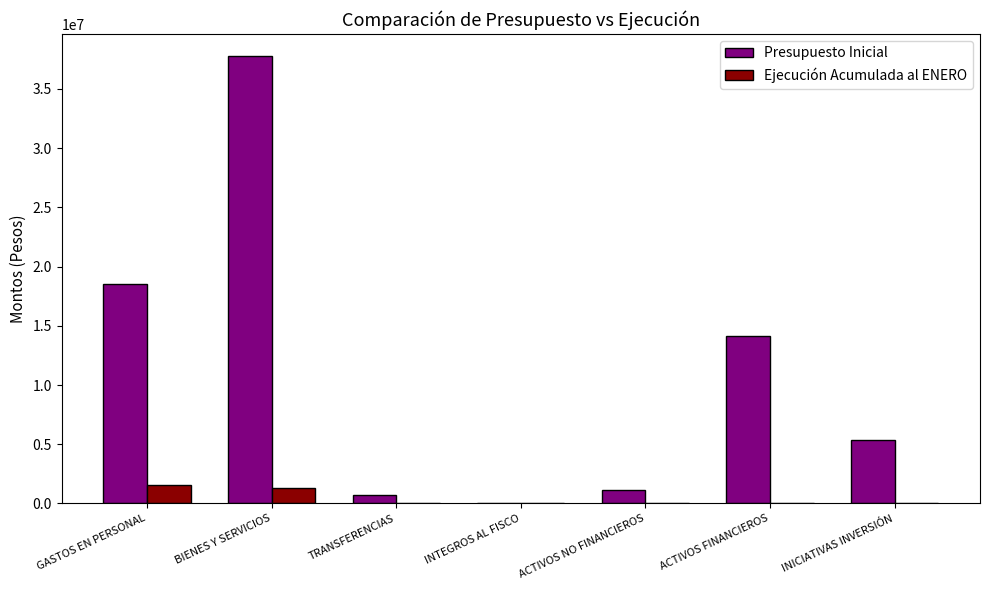

What is the sum of all Ejecución Acumulada al ENERO values?

2911359